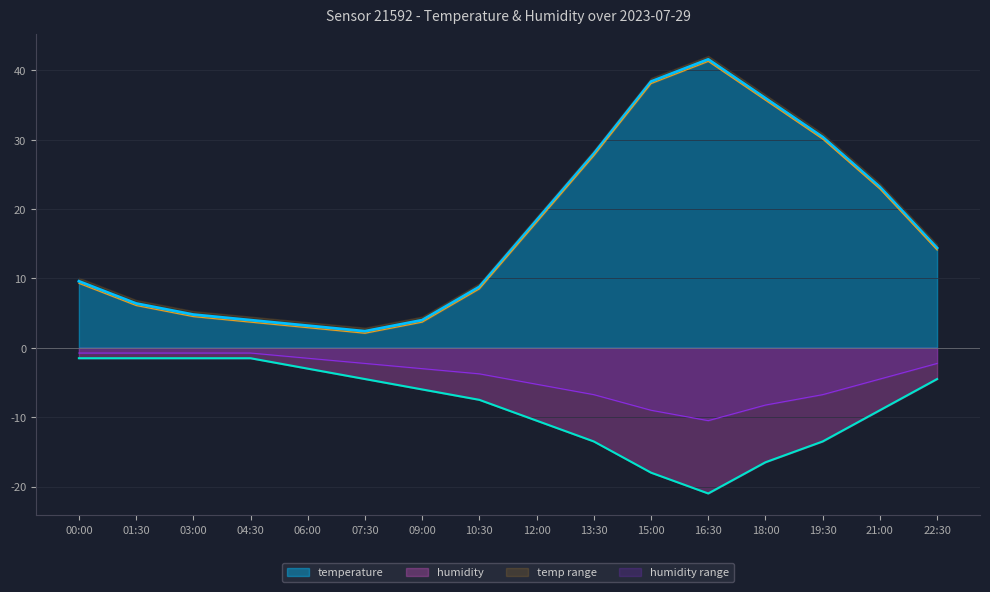

Which series changed the most between 06:00 and 07:30?

humidity